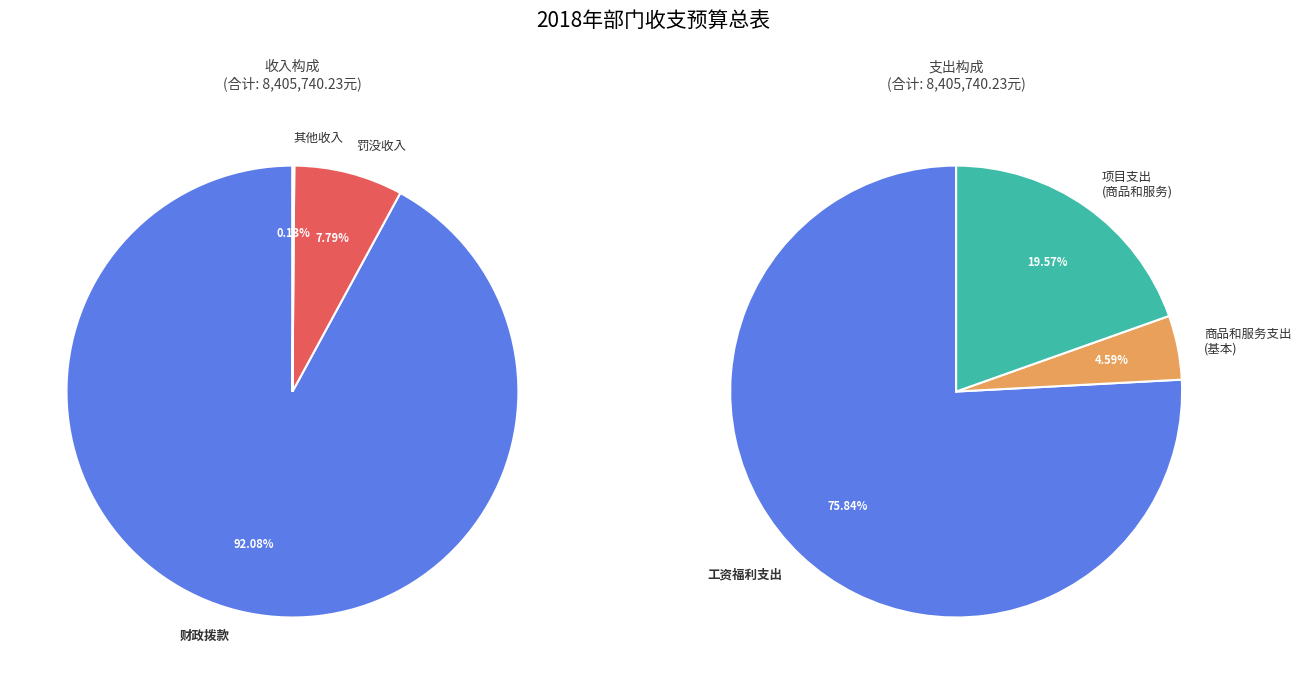

To the nearest percent, what is the difference between the largest and smallest slice percentages?

92%